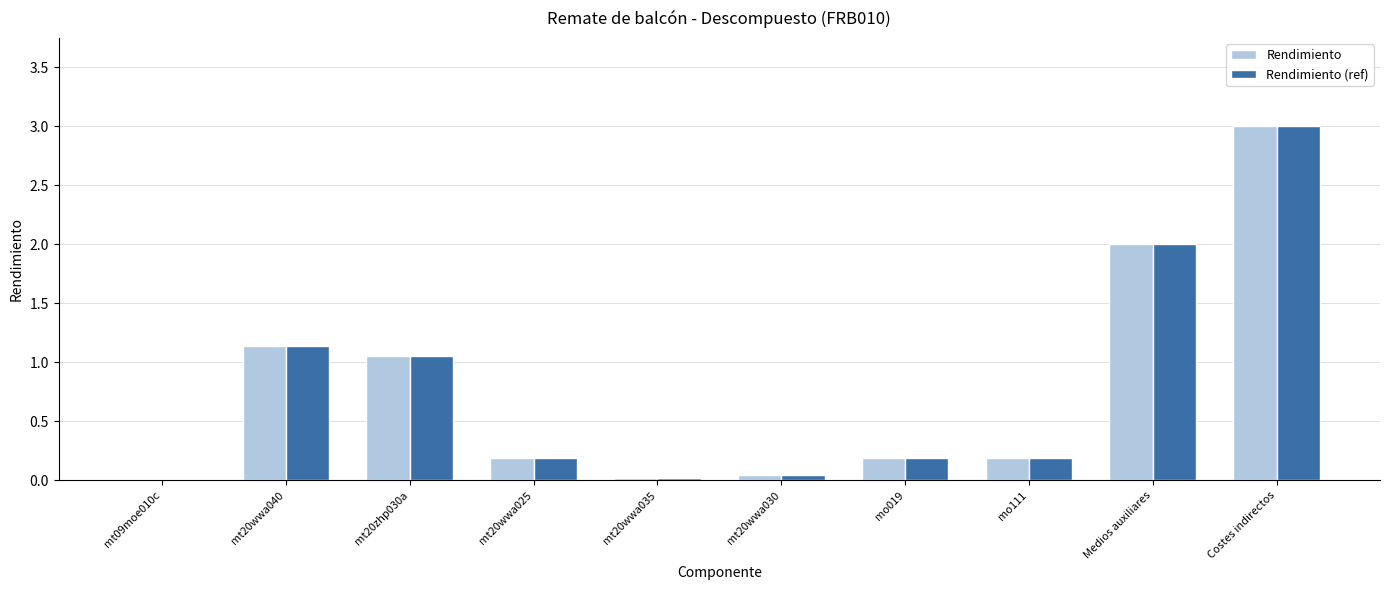

Is it true that Rendimiento (ref) equals 1.1 at mt20wwa040?

True